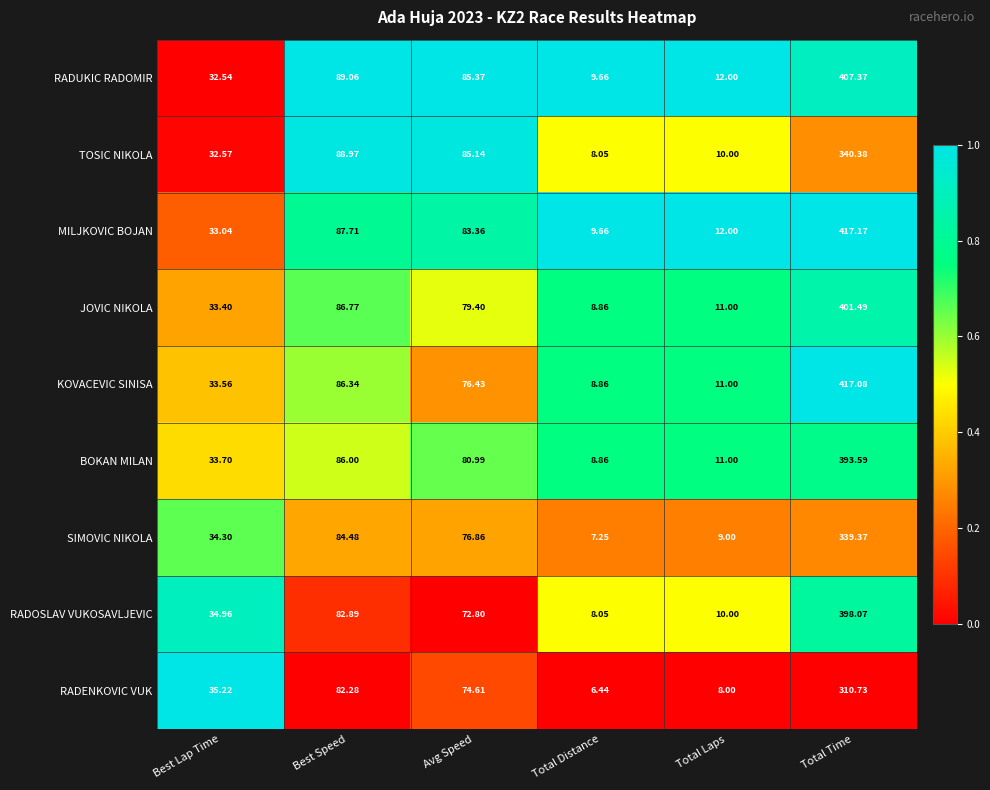

Which category has the lowest value across all series?

Total Distance